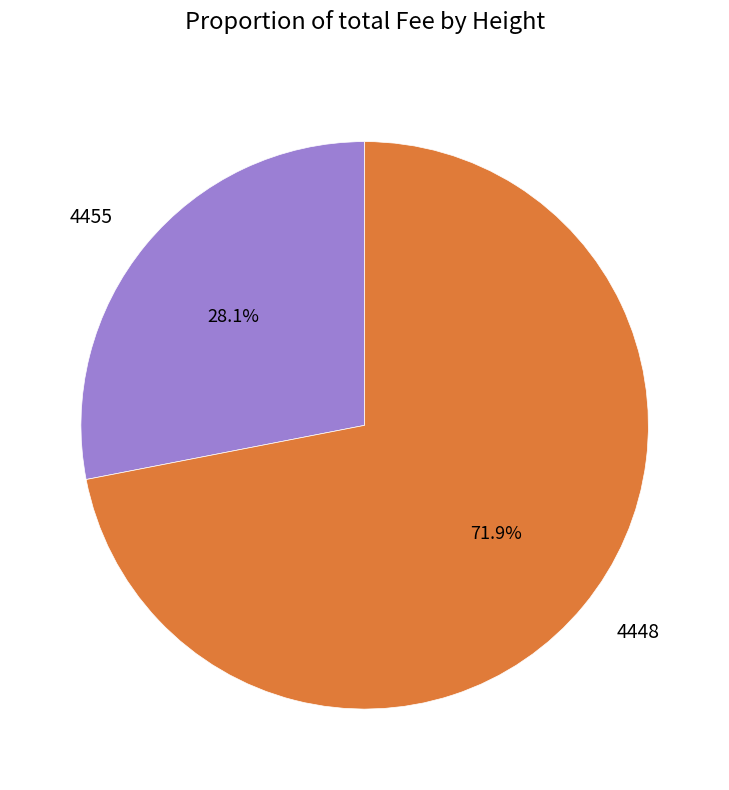

To the nearest percent, what is the combined percentage of 4448 and 4455?

100%